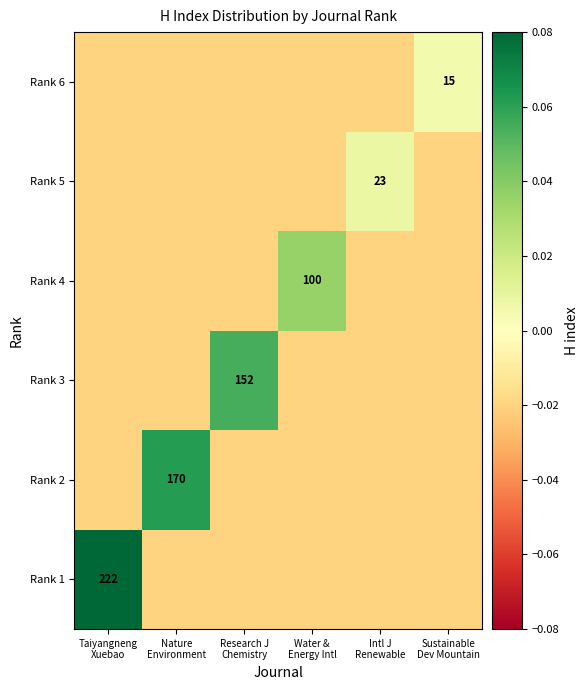

Rank the series by their maximum value, from lowest to highest.

Rank 6, Rank 5, Rank 4, Rank 3, Rank 2, Rank 1